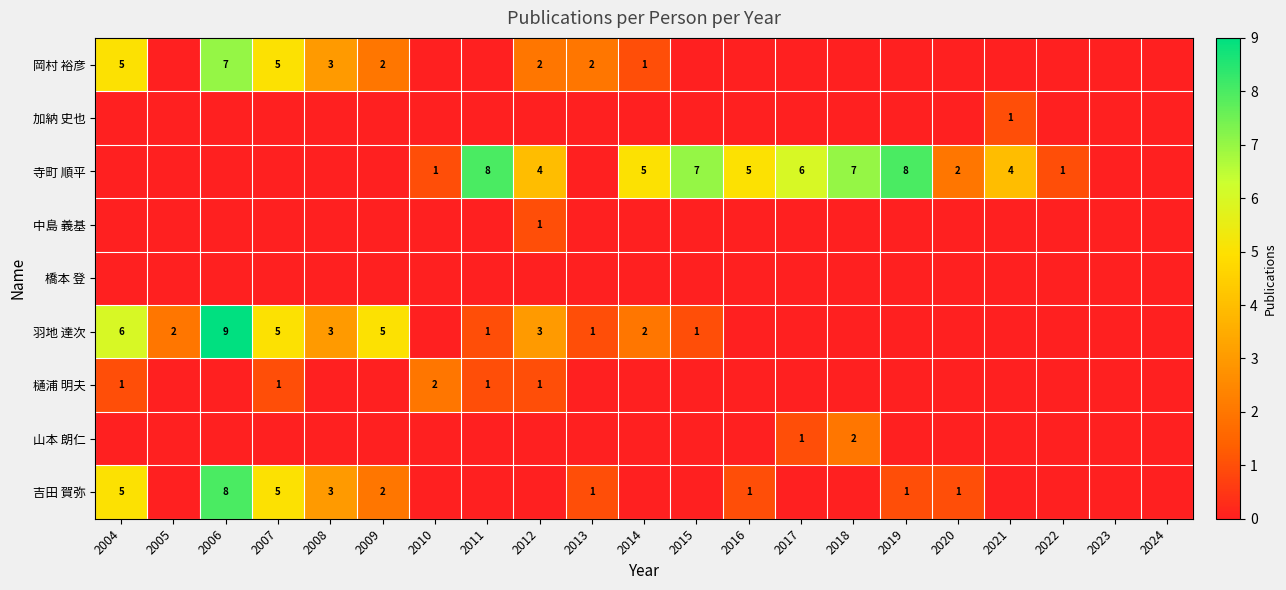

True or false: 山本 朗仁 has a value of 2 at 2018.

True